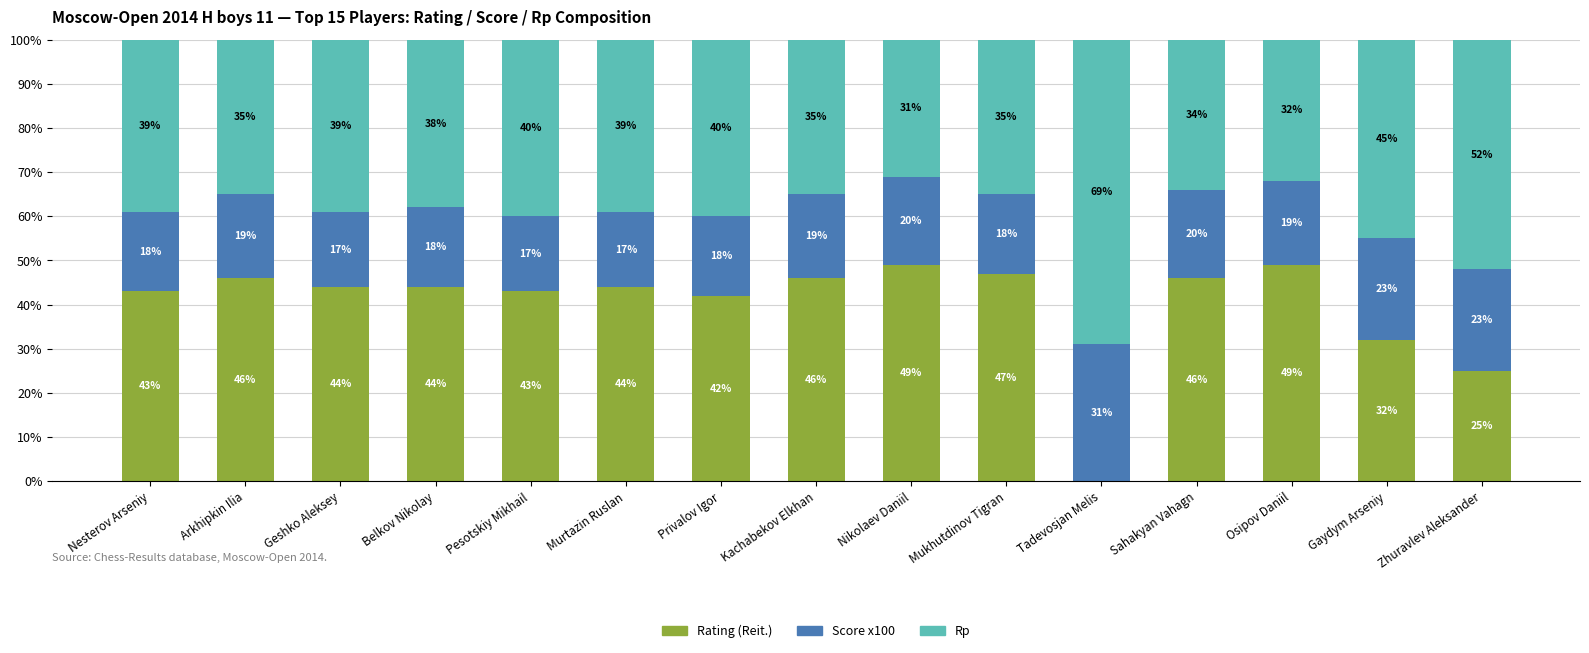

What is the approximate value of Rating (Reit.) at Arkhipkin Ilia, to the nearest 5?

45